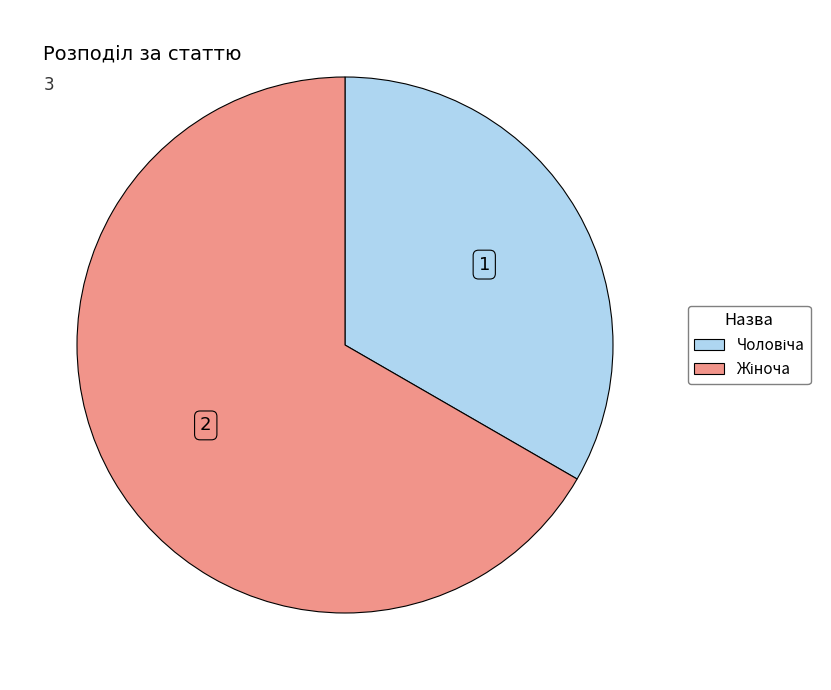

Is there any slice that represents more than half of the pie?

Yes